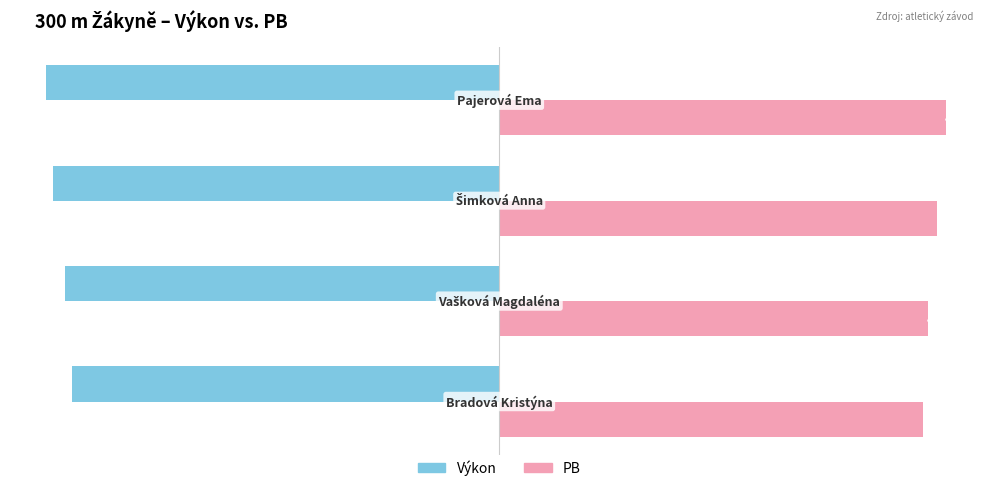

What is the difference between the maximum and second lowest values in the Výkon series?

1.9